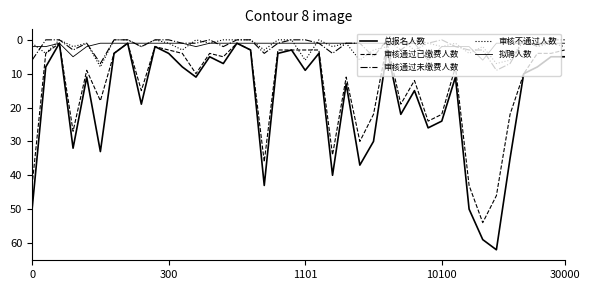

Does the chart have visible grid lines?

No